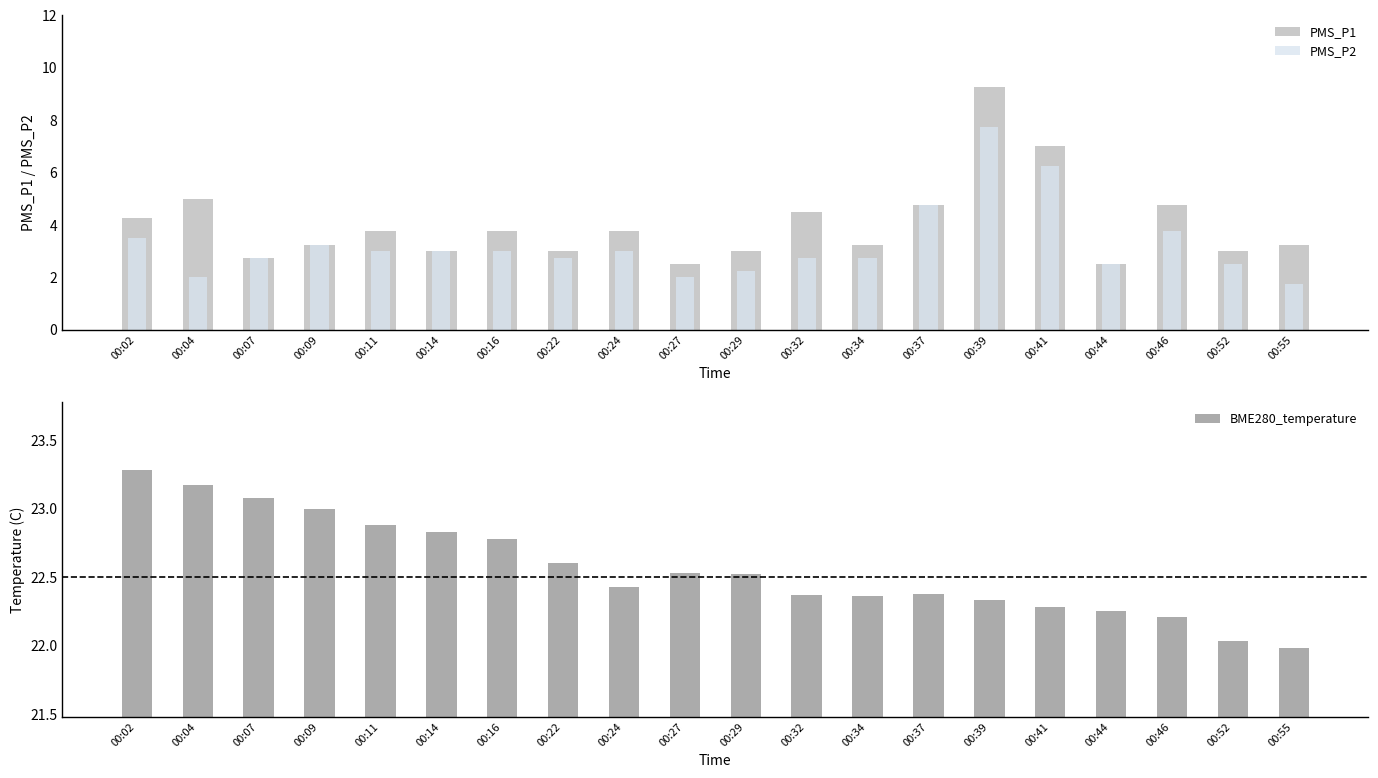

Which series has the largest range (max minus min)?

PMS_P1